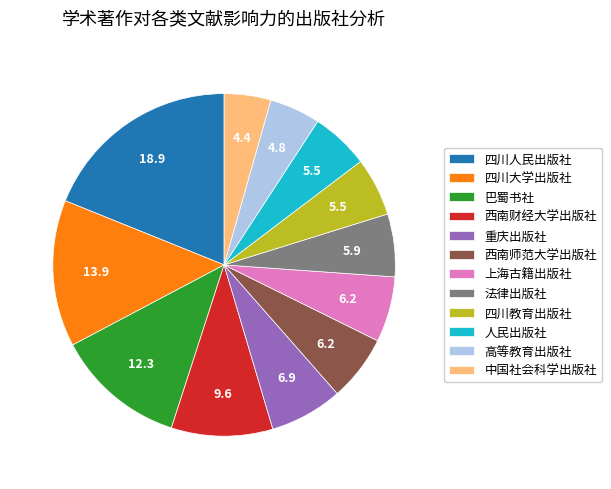

Count the number of slices in the pie.

12